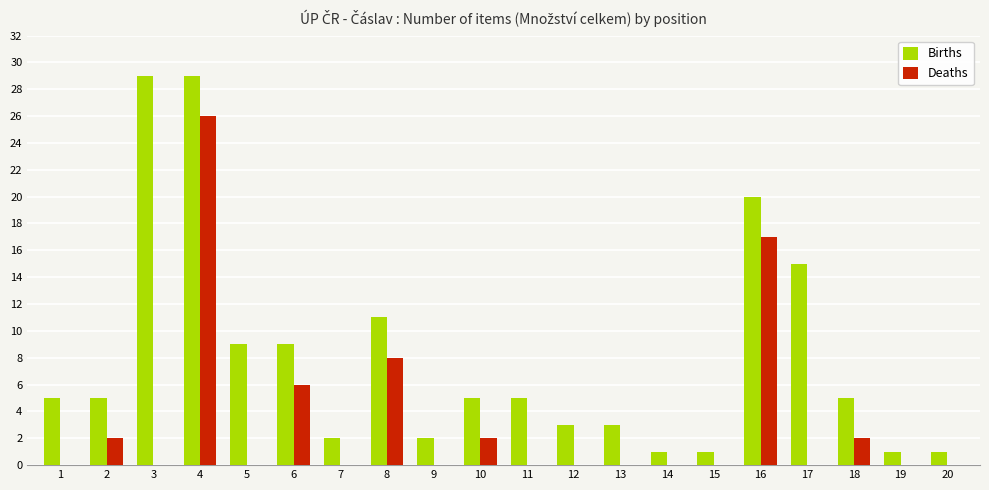

What is the sum of all Deaths values?

63